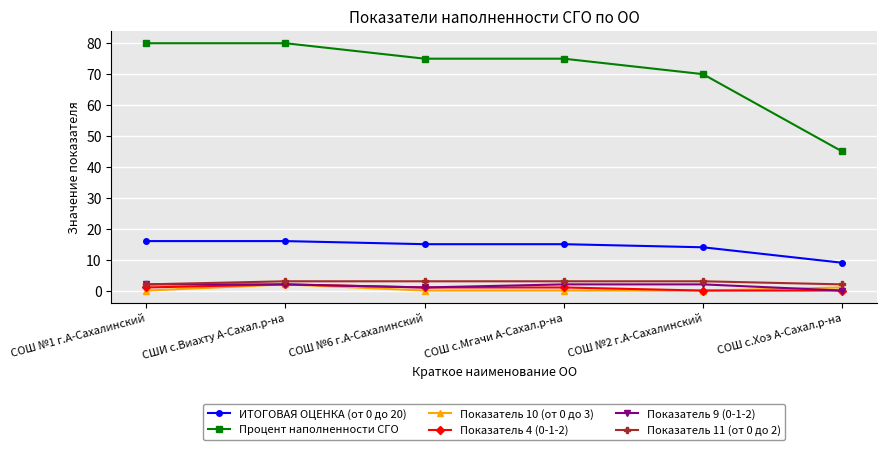

What is the difference between the maximum and minimum values in the Показатель 4 (0-1-2) series?

2